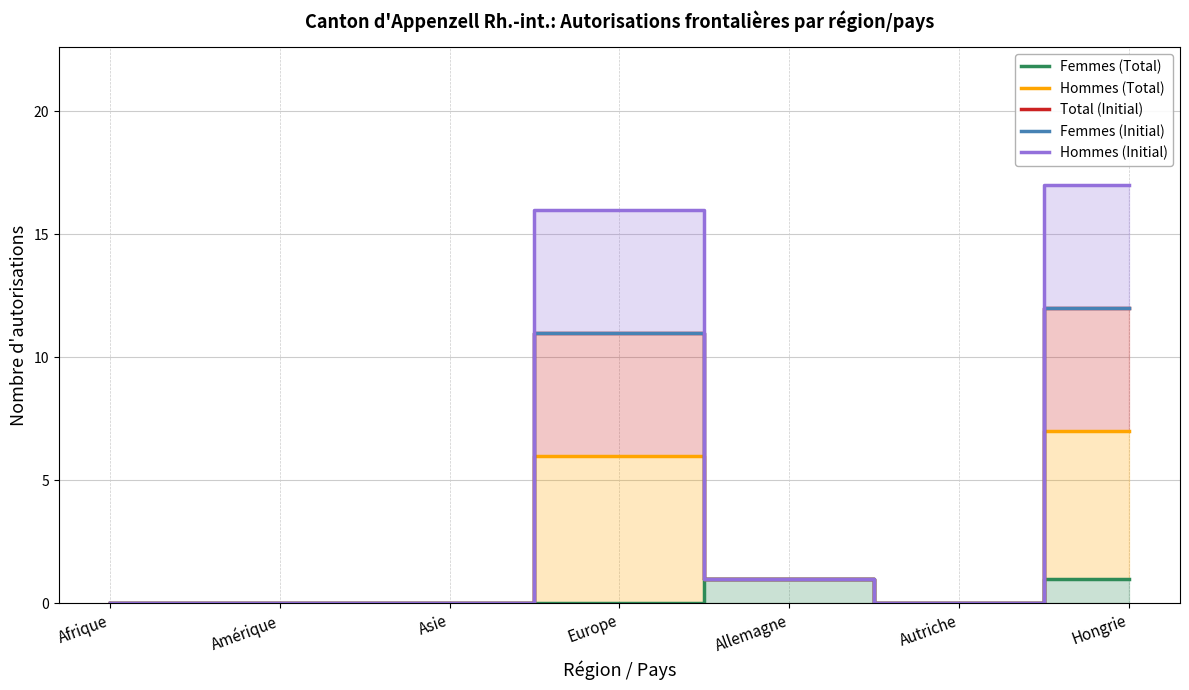

Reading left to right, extract all data points from this chart.

Femmes (Total): Afrique=0	Amérique=0	Asie=0	Europe=0	Allemagne=1	Autriche=0	Hongrie=1
Hommes (Total): Afrique=0	Amérique=0	Asie=0	Europe=6	Allemagne=1	Autriche=0	Hongrie=7
Total (Initial): Afrique=0	Amérique=0	Asie=0	Europe=11	Allemagne=1	Autriche=0	Hongrie=12
Femmes (Initial): Afrique=0	Amérique=0	Asie=0	Europe=11	Allemagne=1	Autriche=0	Hongrie=12
Hommes (Initial): Afrique=0	Amérique=0	Asie=0	Europe=16	Allemagne=1	Autriche=0	Hongrie=17